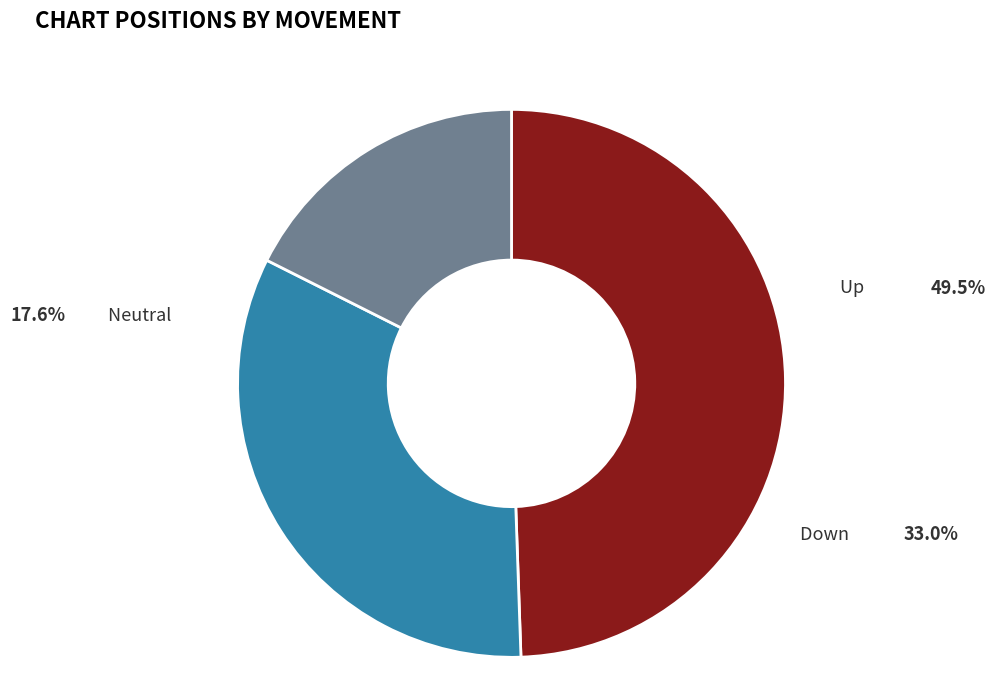

Which slice is the largest?

up